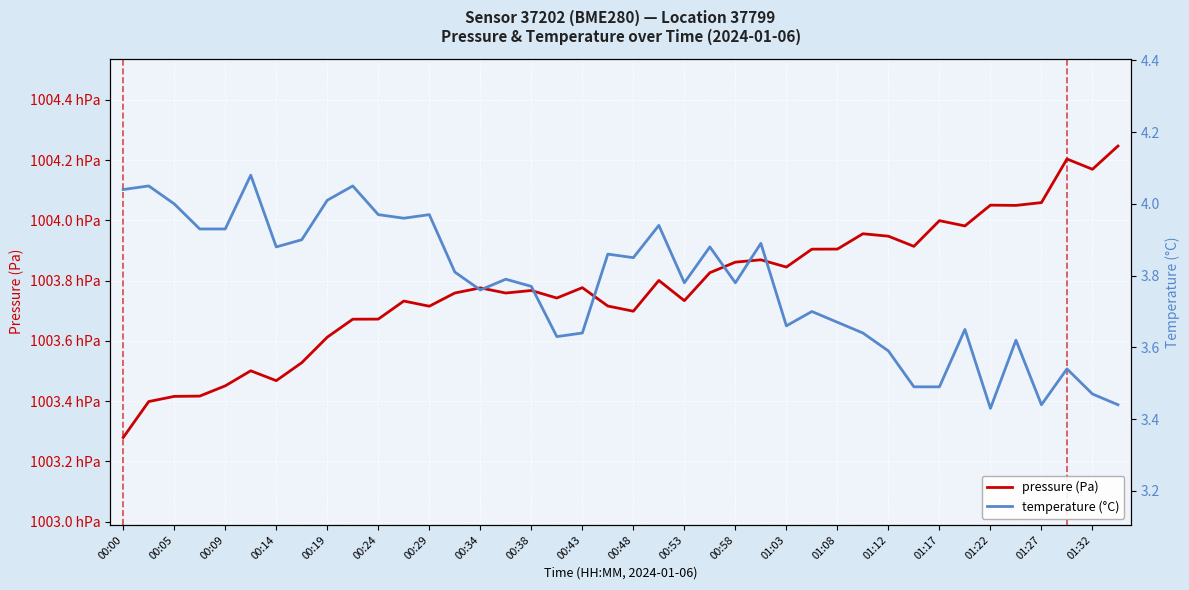

Which series changed the most between 31 and 32?

pressure (Pa)